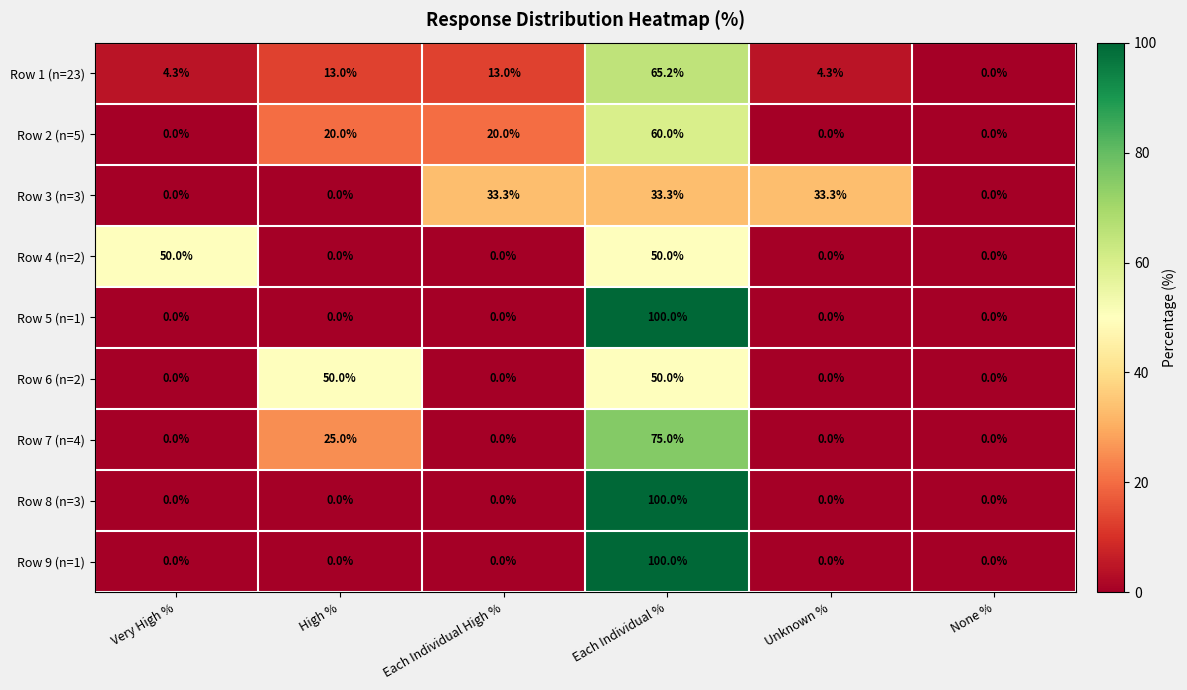

True or false: Row 1 (n=23) has a value of 0.0 at None %.

True